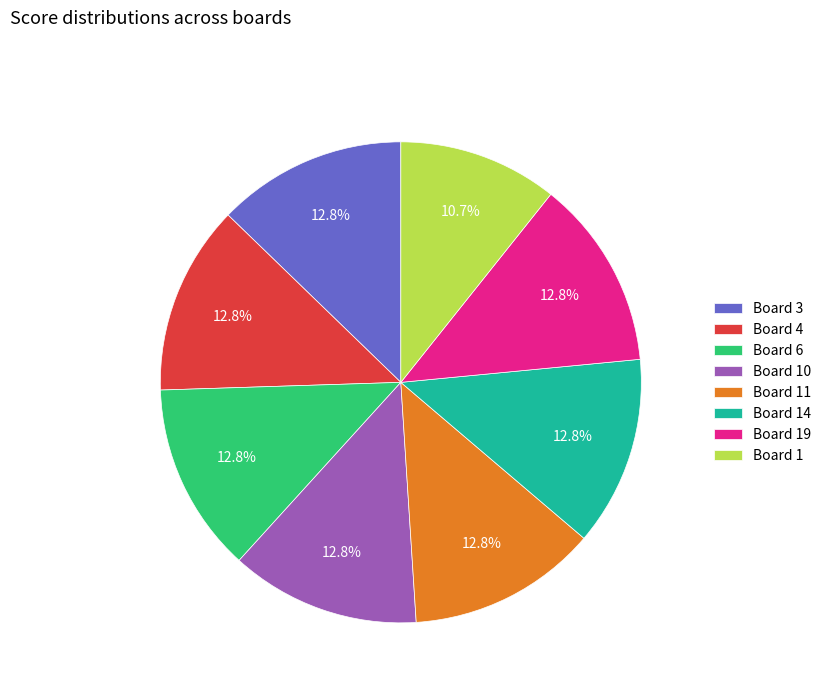

Between Board 1 and Board 19, which is larger?

Board 19